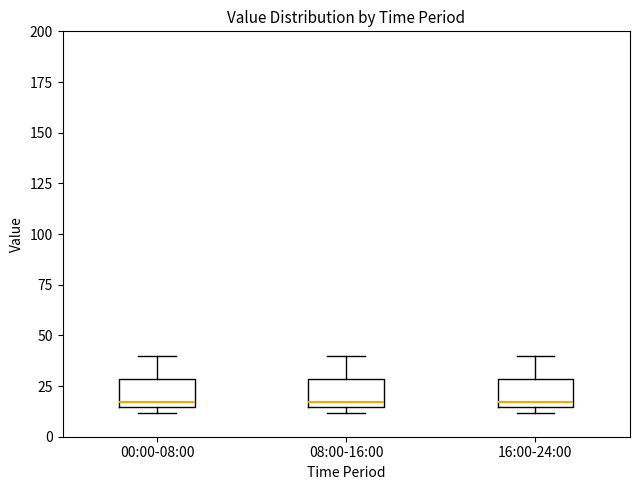

Reading left to right, transcribe this box plot: for each box, give where its median line is, the range the box spans, and where its two whiskers end, as read against the y-axis. The values are not printed on the chart, so give them approximately, as read against the axis.

00:00-08:00: median 15 (just above the box's lower edge), box 15 to 30, whiskers 10 to 40
08:00-16:00: median 15 (just above the box's lower edge), box 15 to 30, whiskers 10 to 40
16:00-24:00: median 15 (just above the box's lower edge), box 15 to 30, whiskers 10 to 40